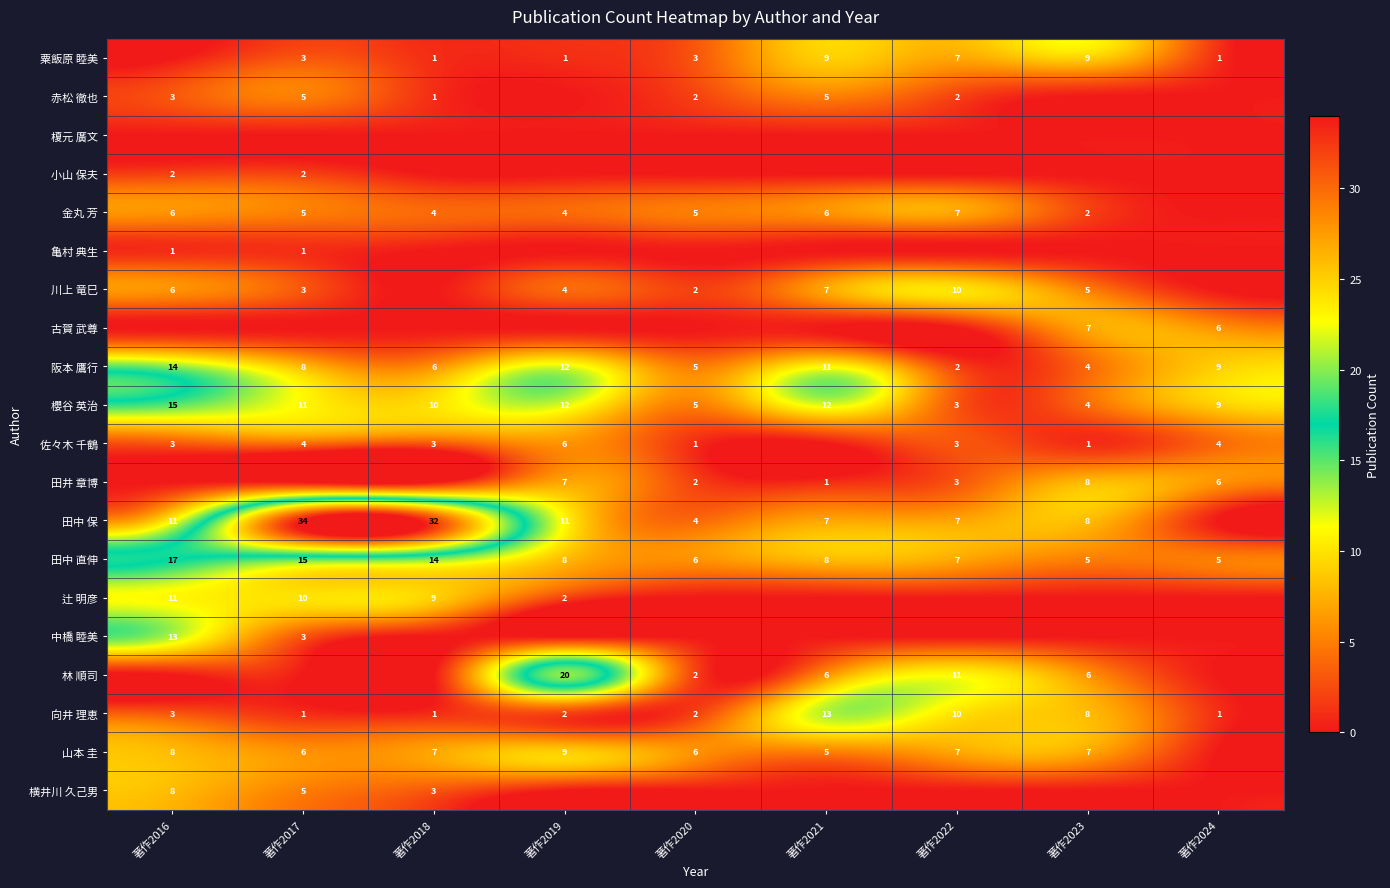

What is the difference between the 川上 竜巳 values at 著作2023 and 著作2022?

5